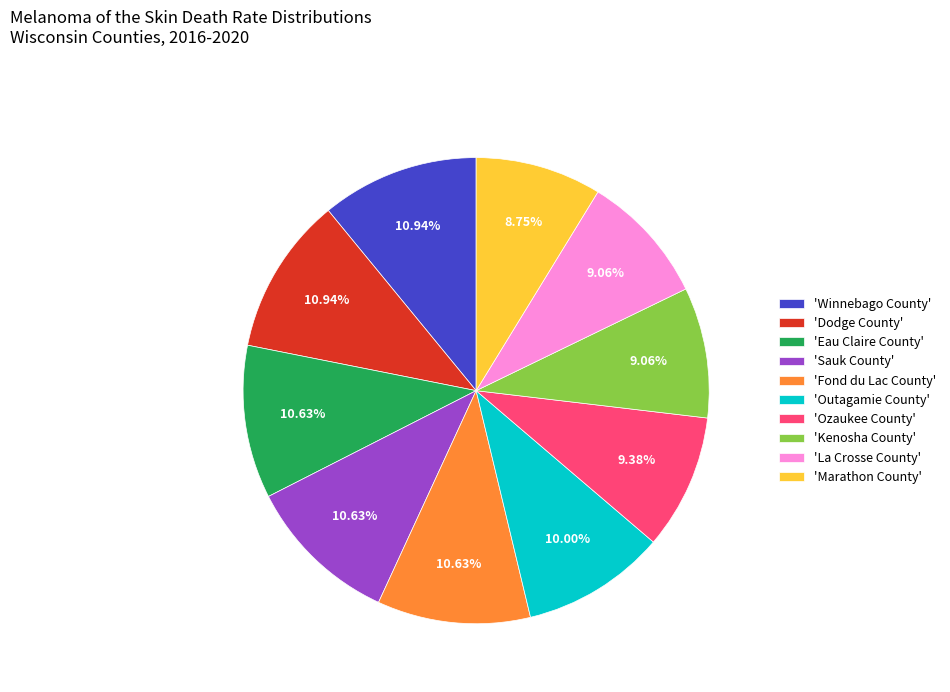

Does 'Marathon County' account for over 50% of the chart?

No